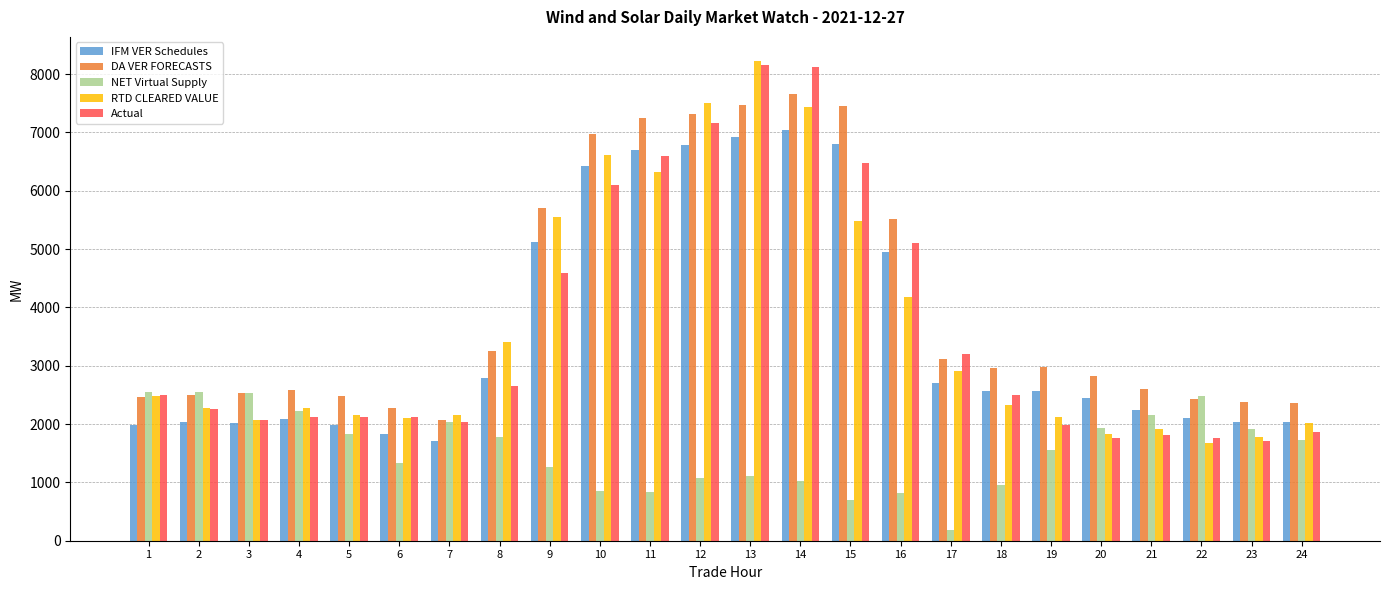

Which series has the widest spread of values?

RTD CLEARED VALUE